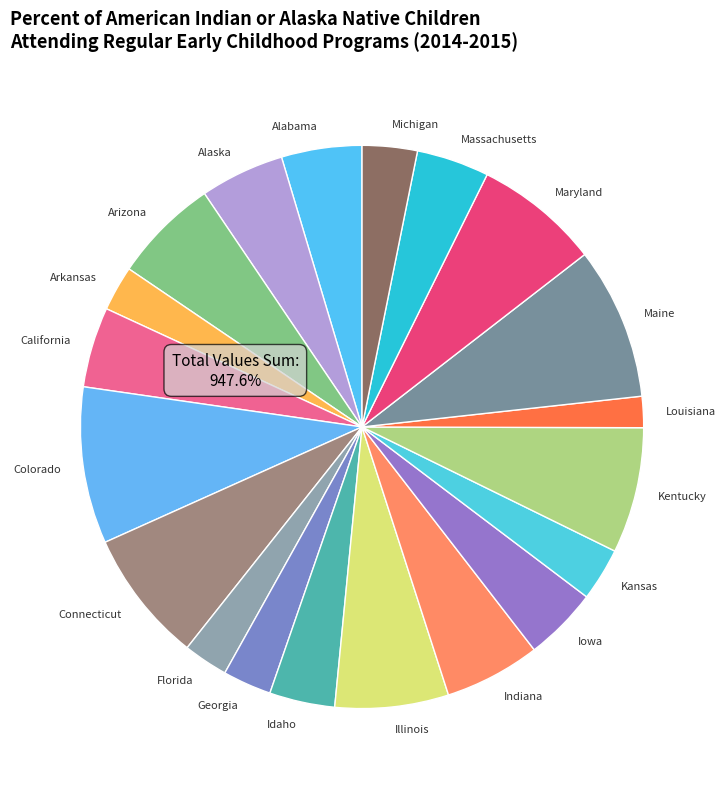

How much of the chart is everything except Kentucky?

92.8%